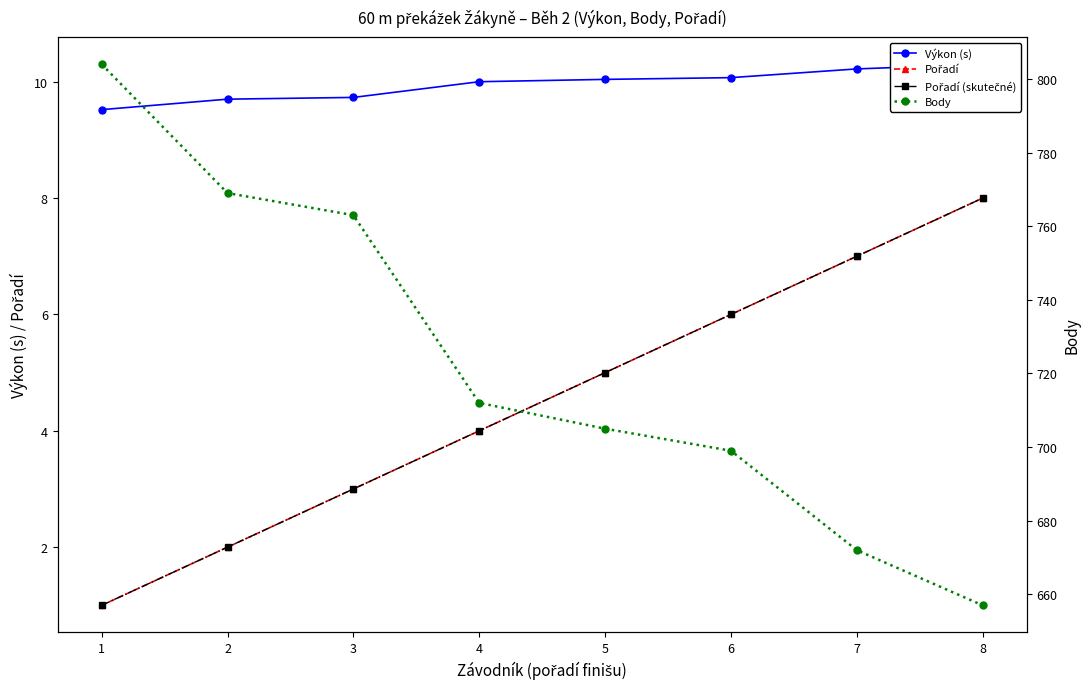

True or false: Pořadí and Výkon (s) cross at least once.

False